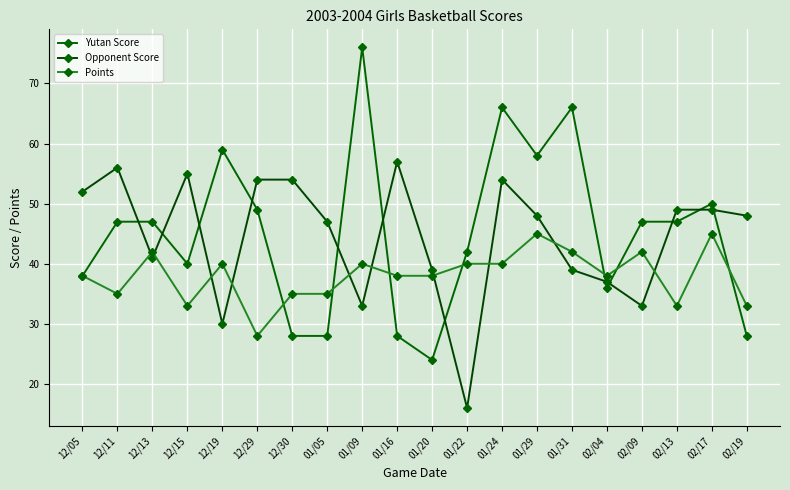

Rank the series by their maximum value, from lowest to highest.

Points, Opponent Score, Yutan Score